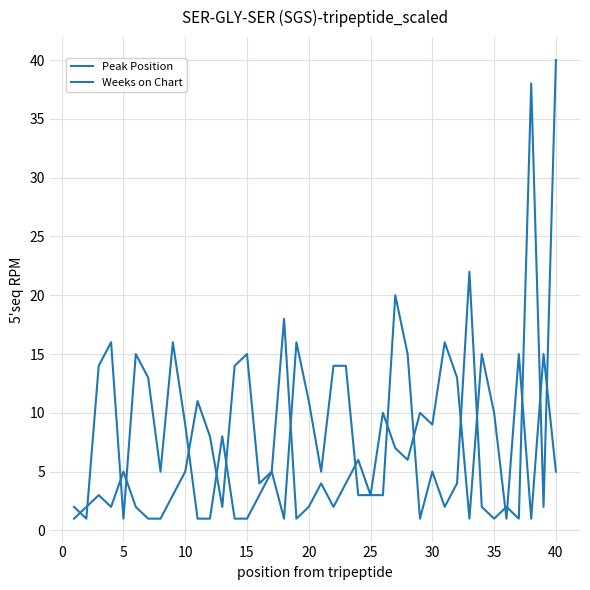

Does the chart have visible grid lines?

Yes